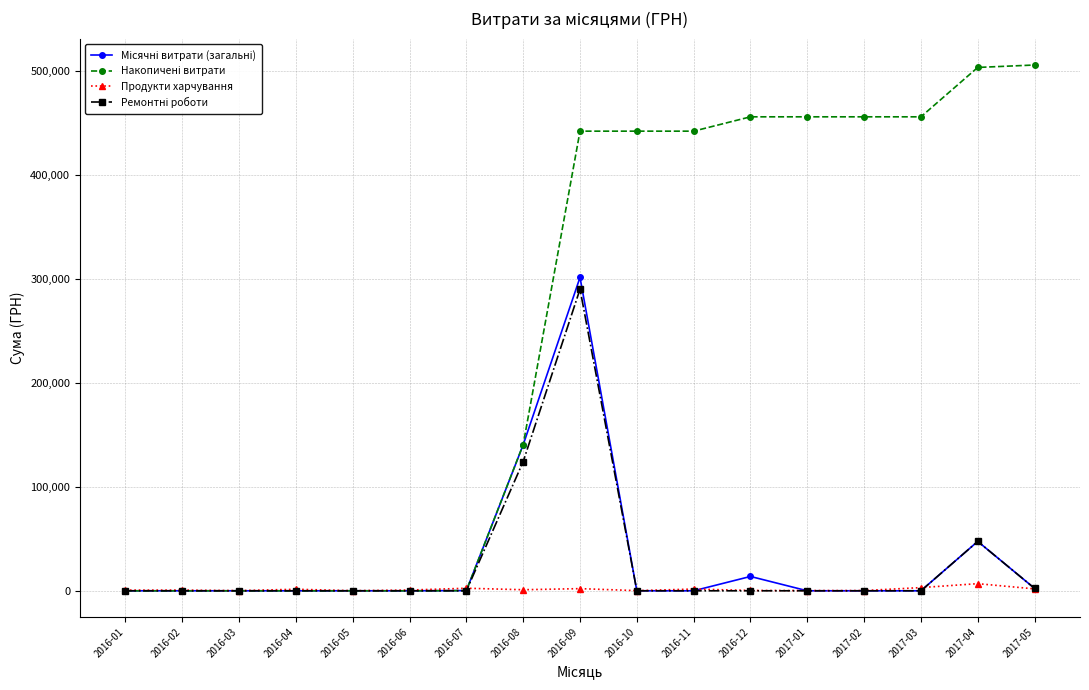

True or false: Продукти харчування has a value of 325.0 at 2016-12.

True